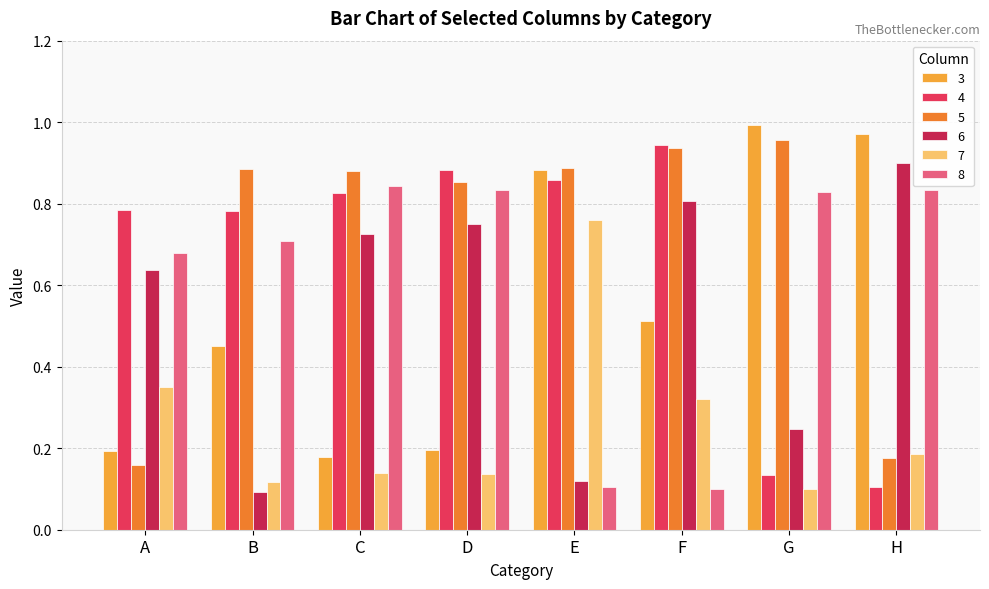

The 7 series shows 0.1 at H. True or false?

False